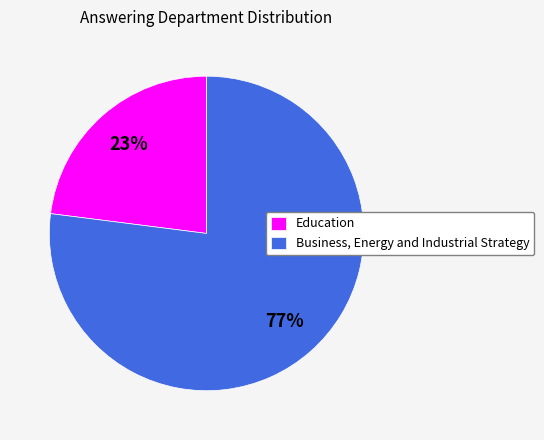

Does Business, Energy and Industrial Strategy account for over 50% of the chart?

Yes